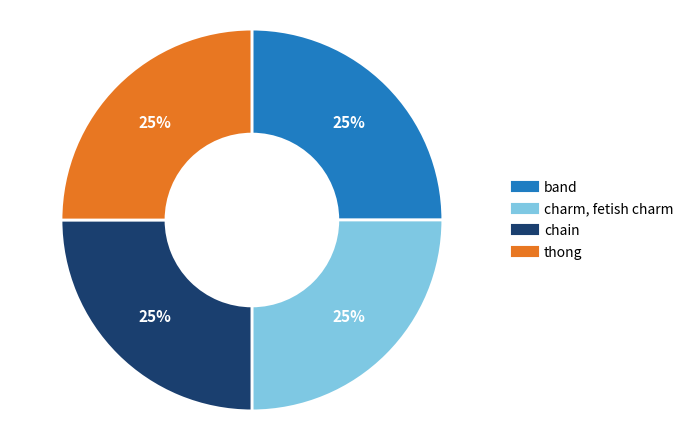

True or false: band accounts for 25% of the total.

True